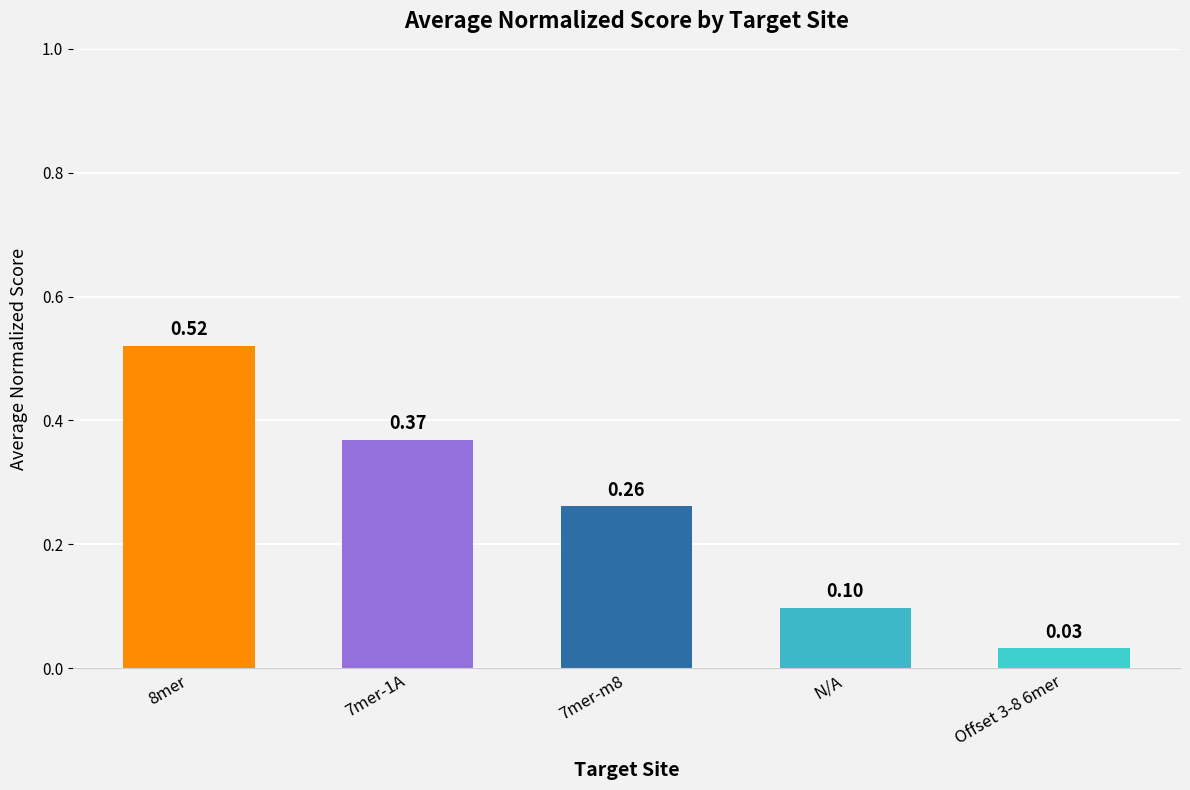

What is the label of the 2nd bar from the left?

7mer-1A